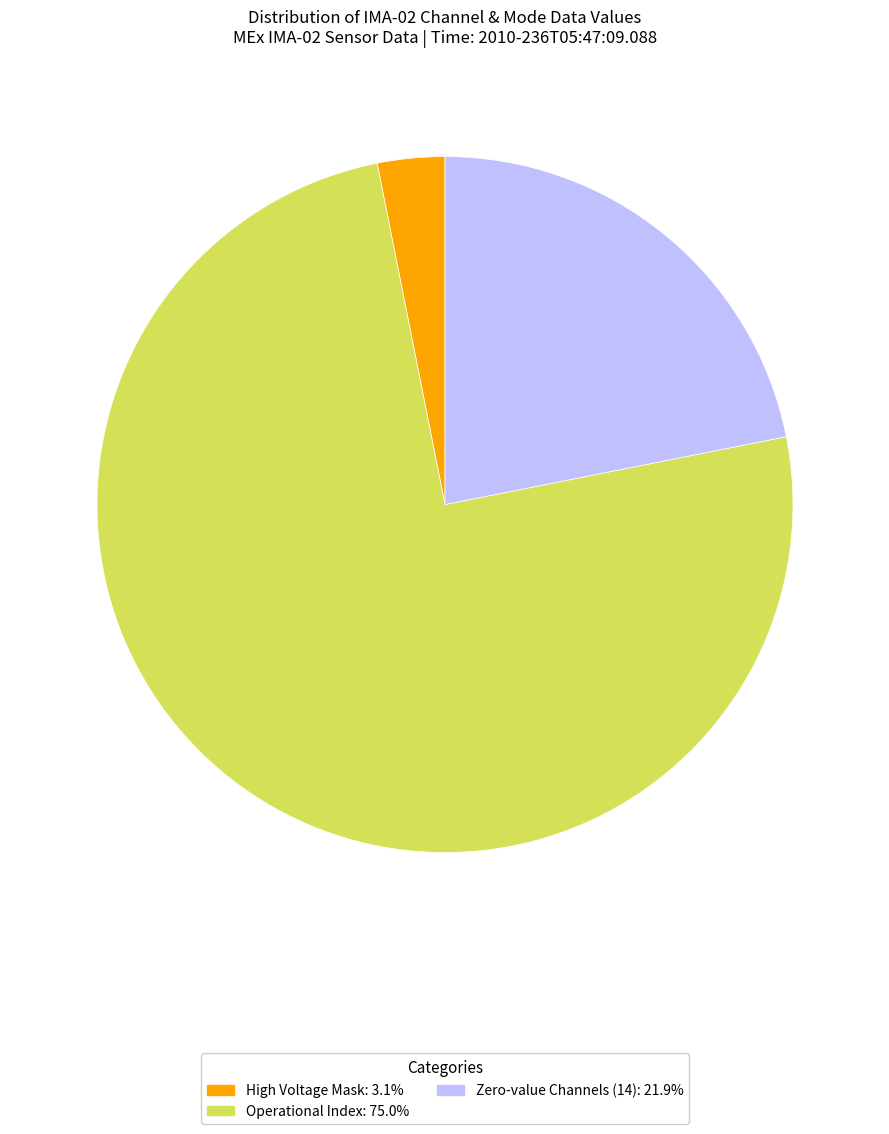

Does any single category account for the majority?

Yes